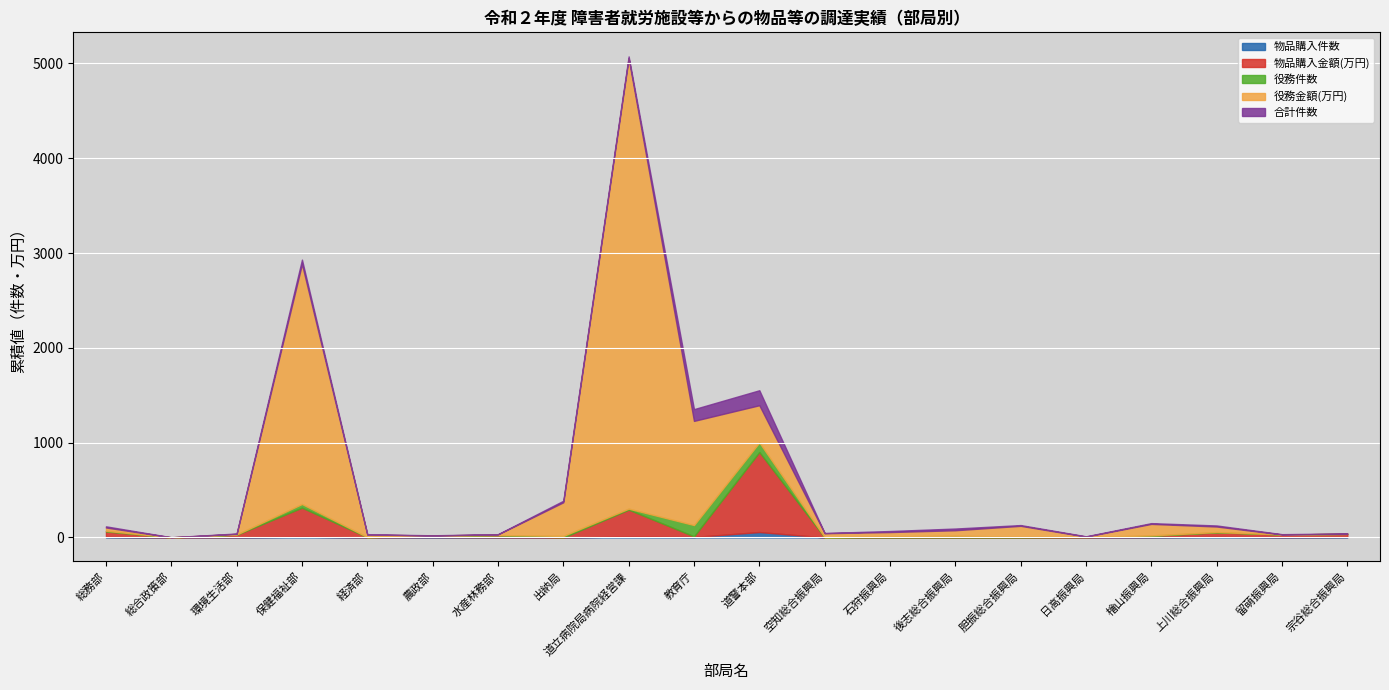

Which series has the largest total across all categories?

役務金額(万円)